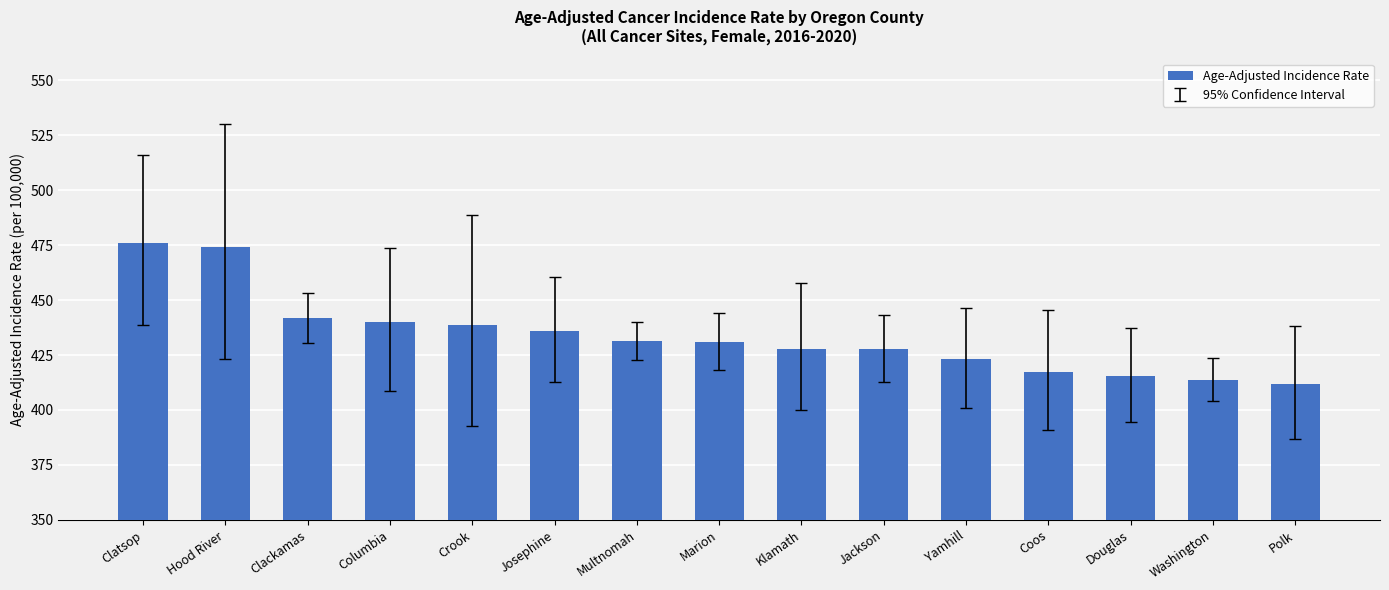

What value does the data have at Crook?

438.6